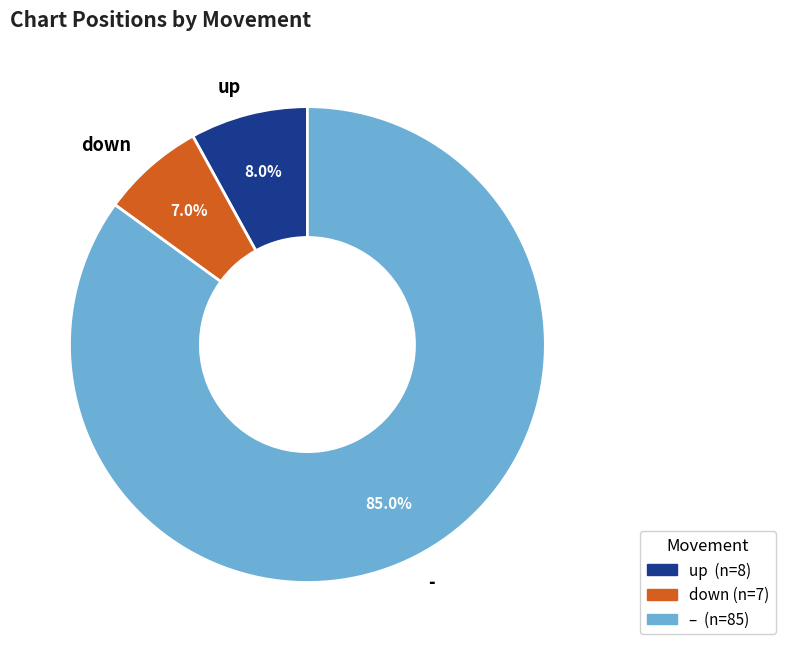

What is the ratio of the value at down to the value at up?

0.9